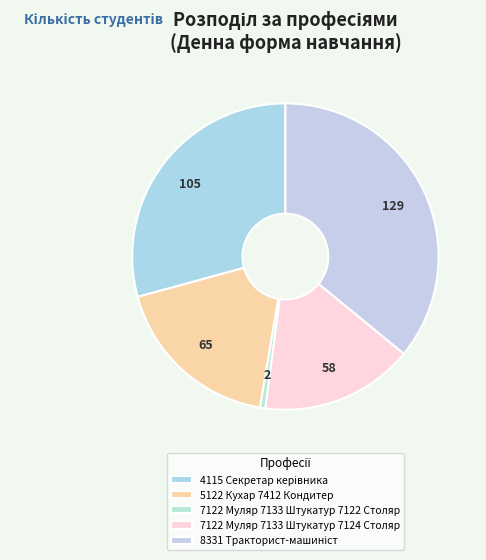

How many segments does this pie chart have?

5